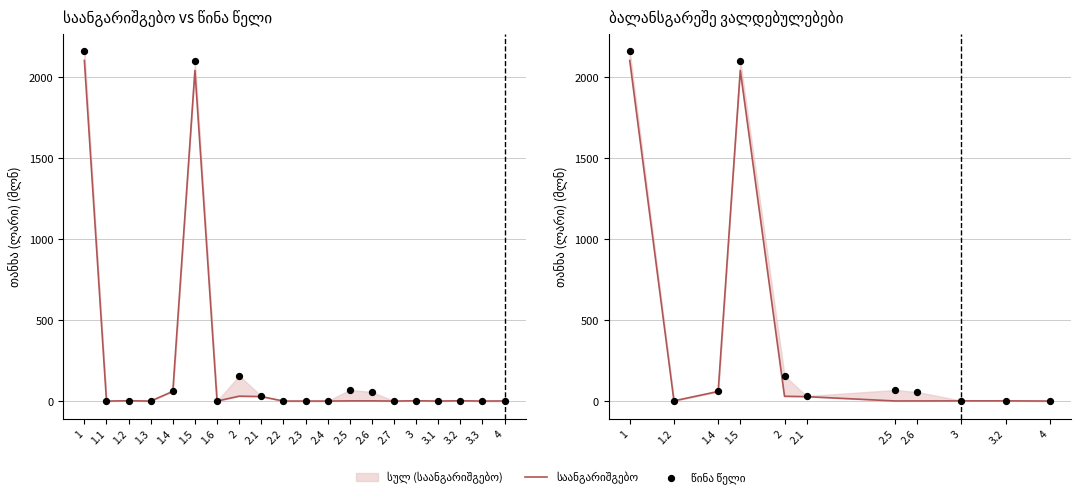

At how many categories does at least one series exceed 1291?

2